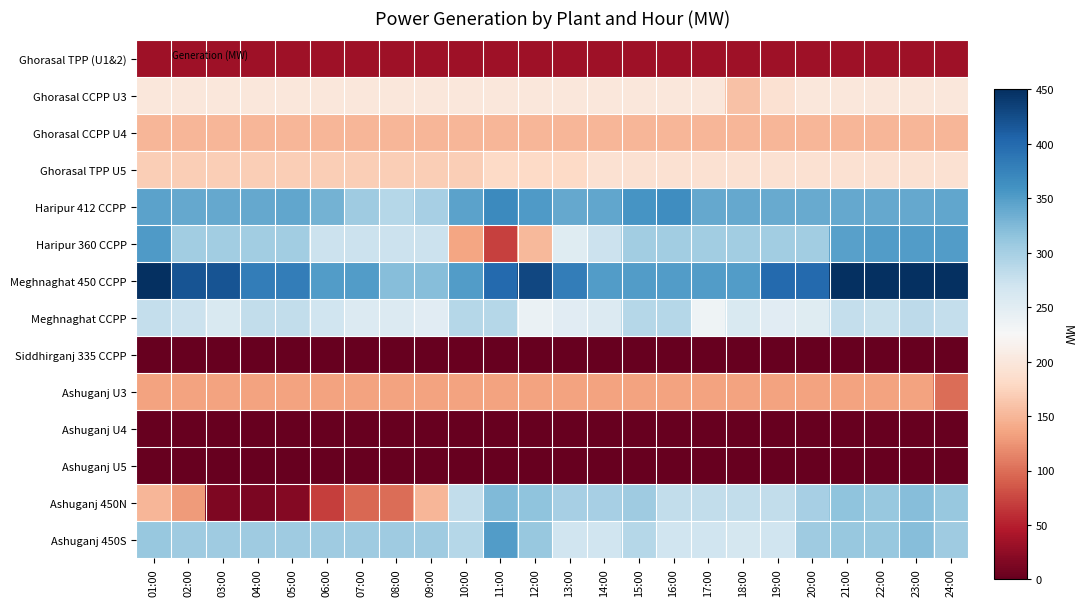

Rank the series at 07:00 from lowest to highest value.

Ashuganj U4, Ashuganj U5, Siddhirganj 335 CCPP, Ghorasal TPP (U1&2), Ashuganj 450N, Ashuganj U3, Ghorasal CCPP U4, Ghorasal TPP U5, Ghorasal CCPP U3, Meghnaghat CCPP, Haripur 360 CCPP, Haripur 412 CCPP, Ashuganj 450S, Meghnaghat 450 CCPP